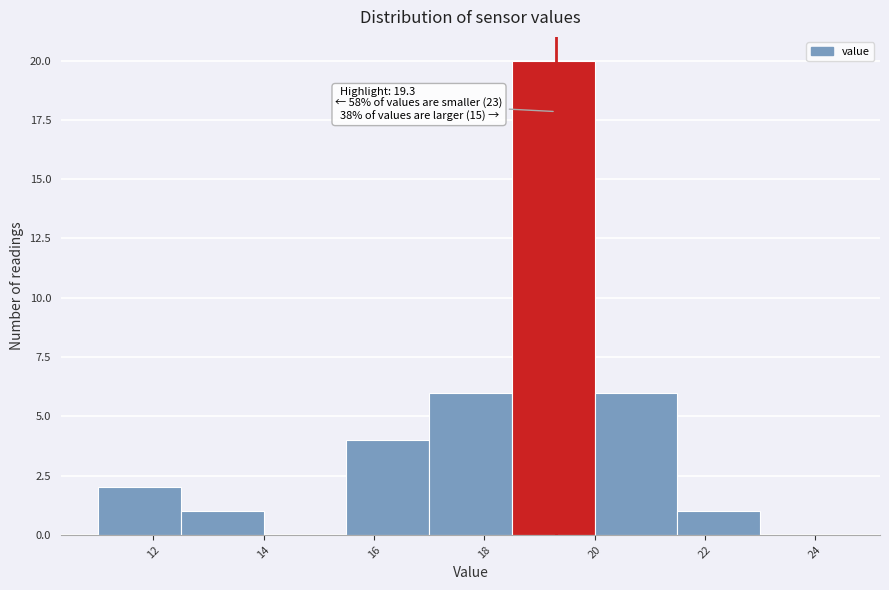

Which range on the x-axis has the tallest bar?

18.5 to 20.0